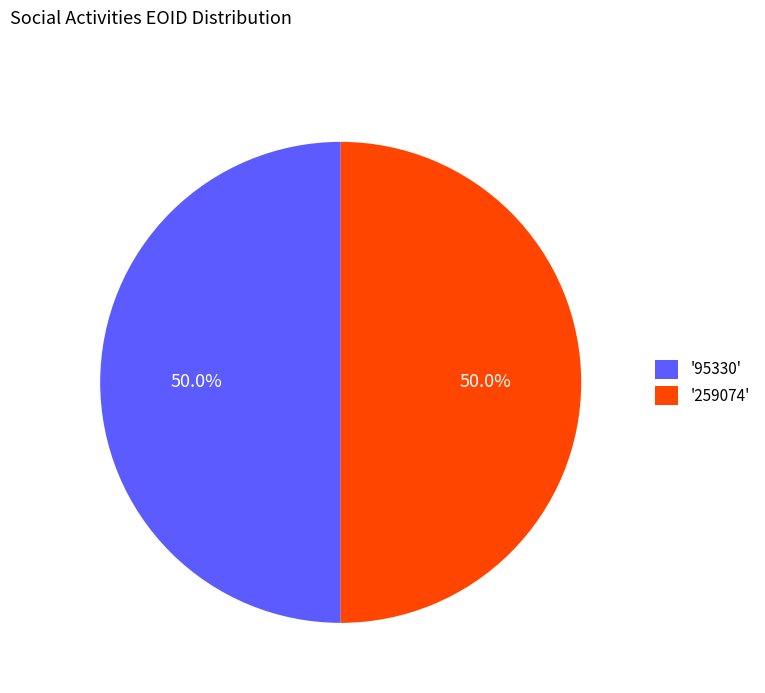

Count the number of slices in the pie.

2